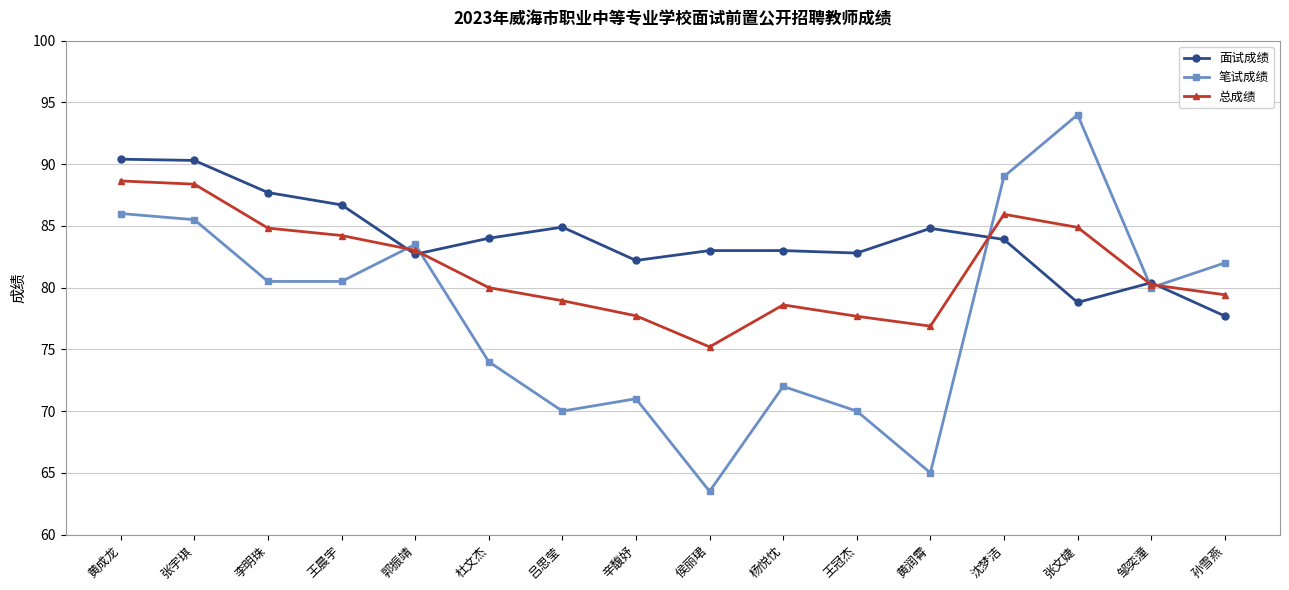

Which series has the largest total across all categories?

面试成绩